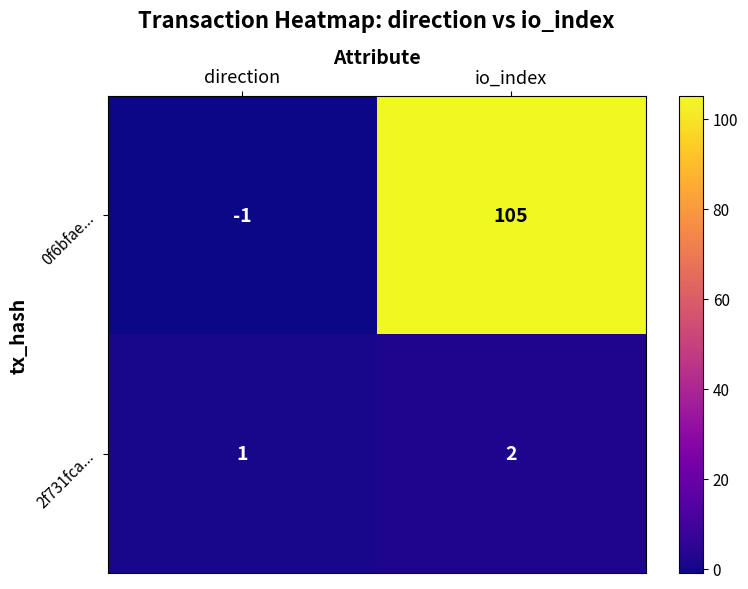

How many categories are shown in the chart?

2